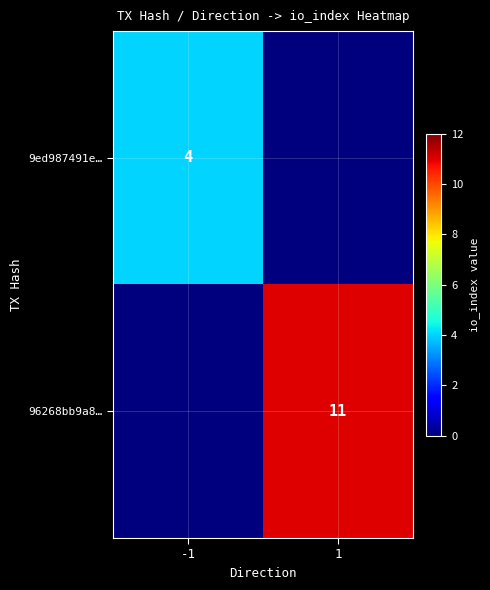

The value of 9ed987491e… at -1 is 5. True or false?

False